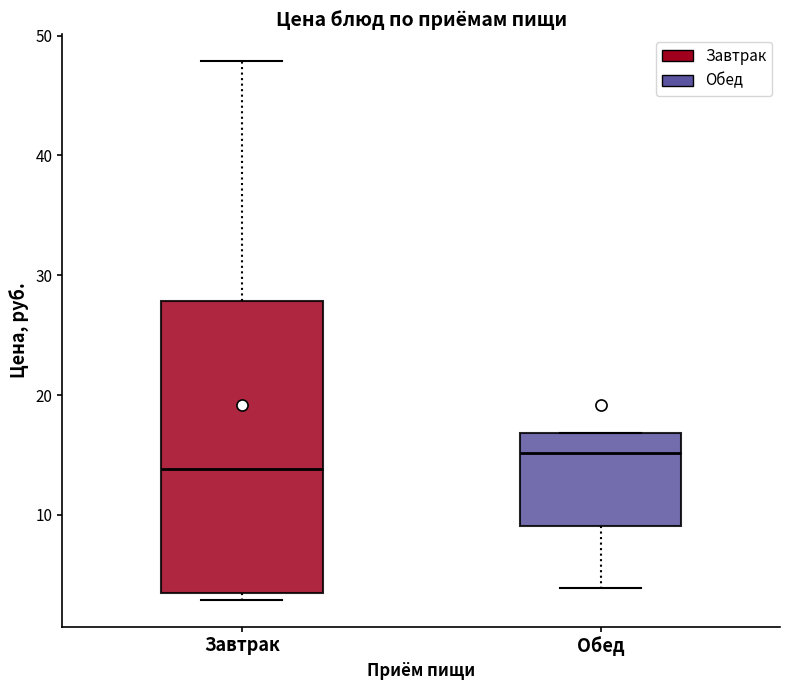

Where is the lower edge of the box for Обед on the y-axis? The values are not printed on the chart, so give them approximately, as read against the axis.

9